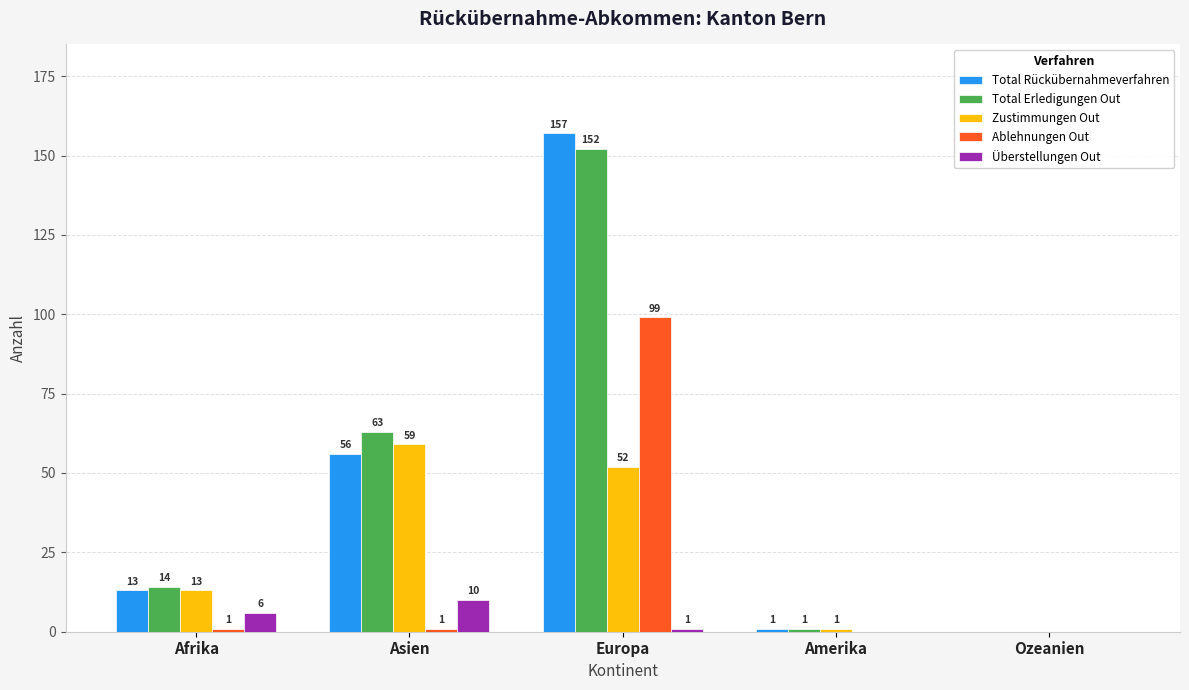

What is the sum of all Ablehnungen Out values?

101